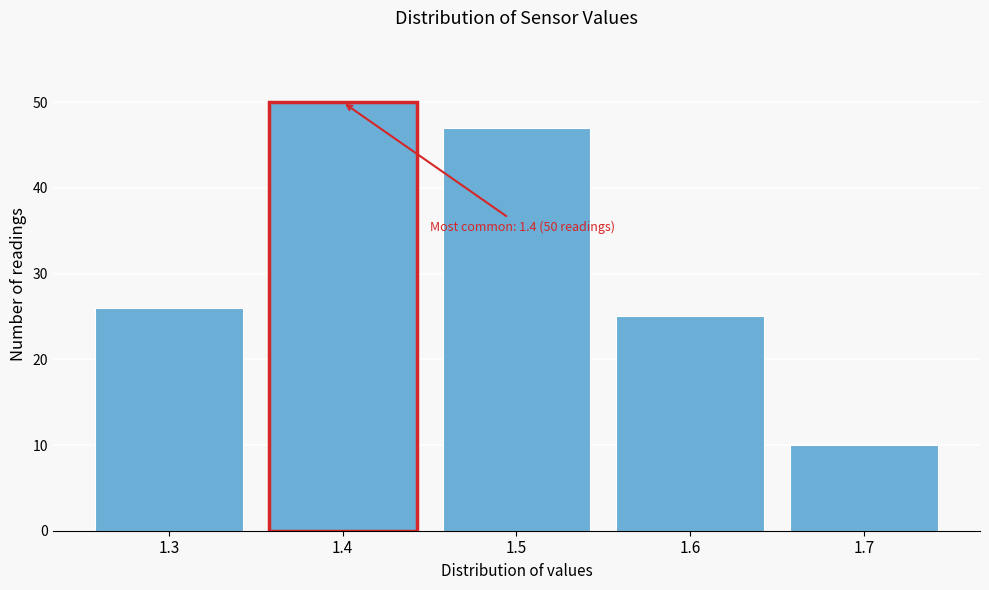

Reading left to right, extract all data points from this chart.

26	50	47	25	10